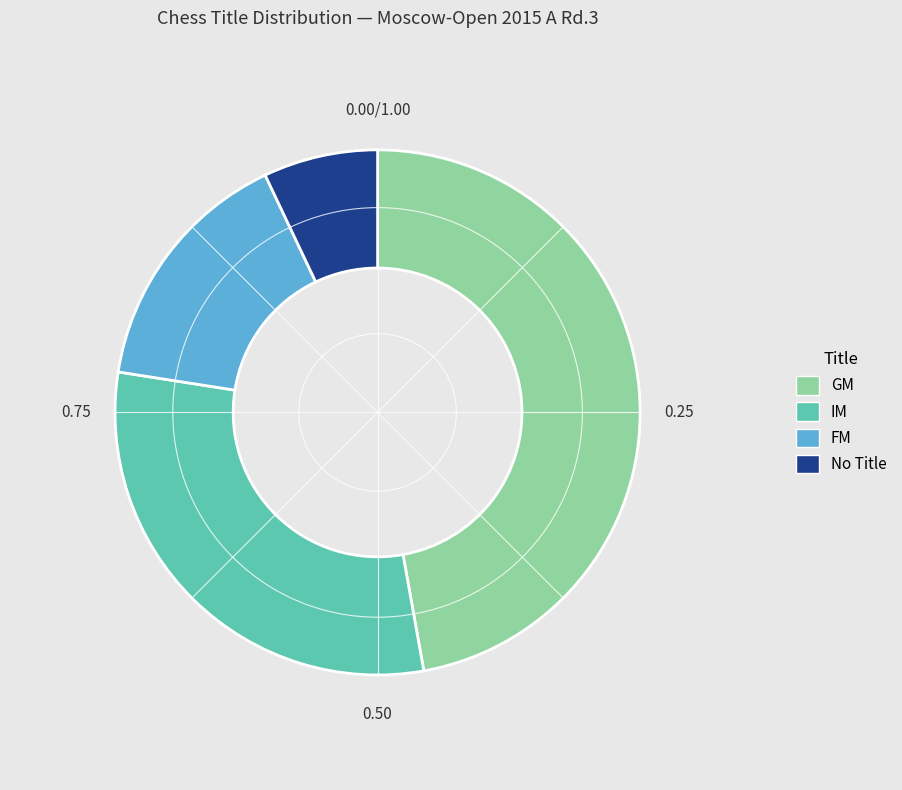

Is there any slice that represents more than half of the pie?

No